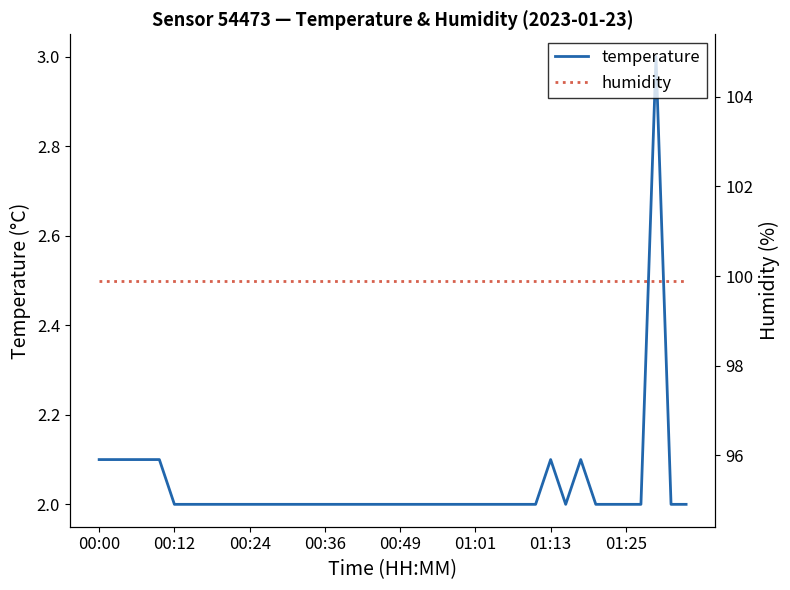

True or false: temperature and humidity cross at least once.

False